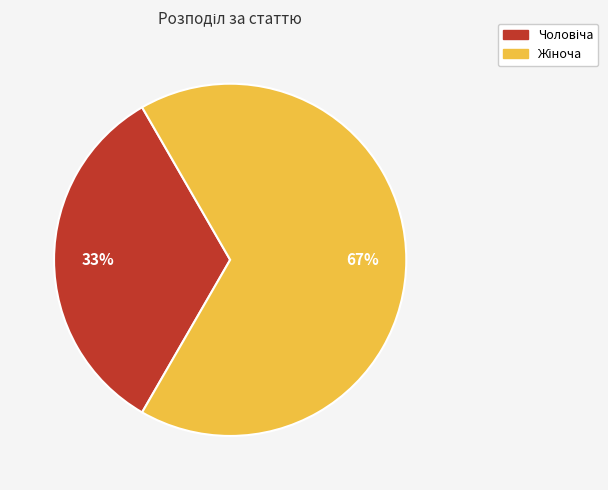

Is there a majority slice in this chart?

Yes